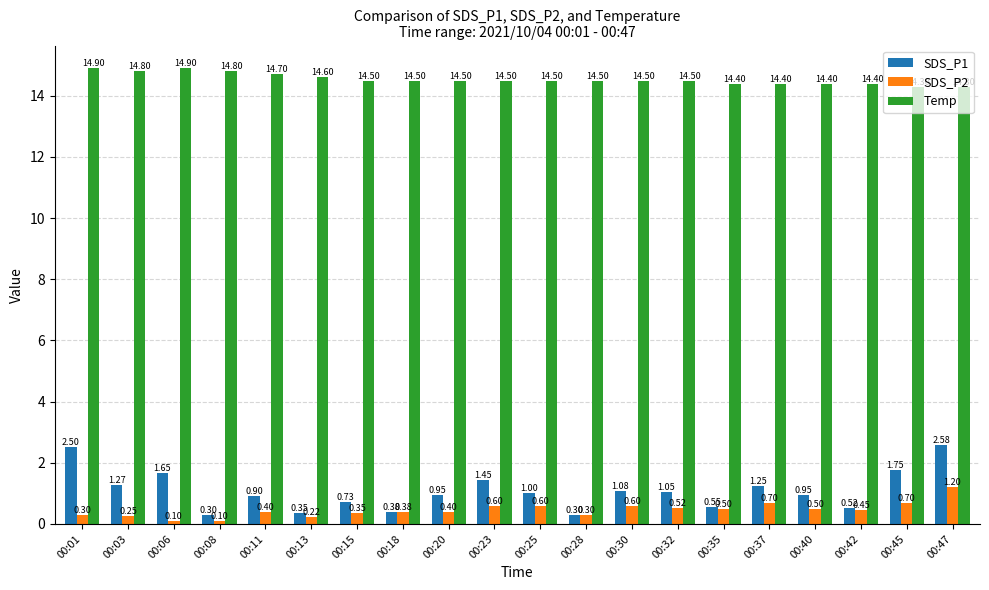

What is the sum of all SDS_P1 values?

21.5